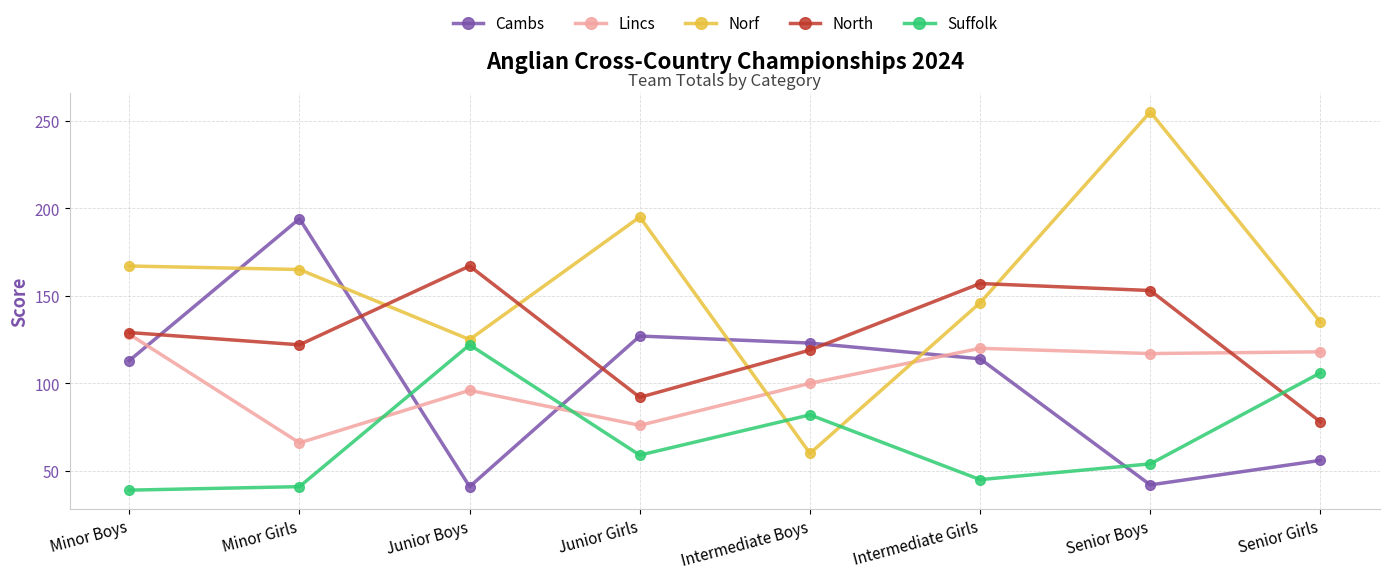

At which label does Suffolk reach its peak?

Junior Boys